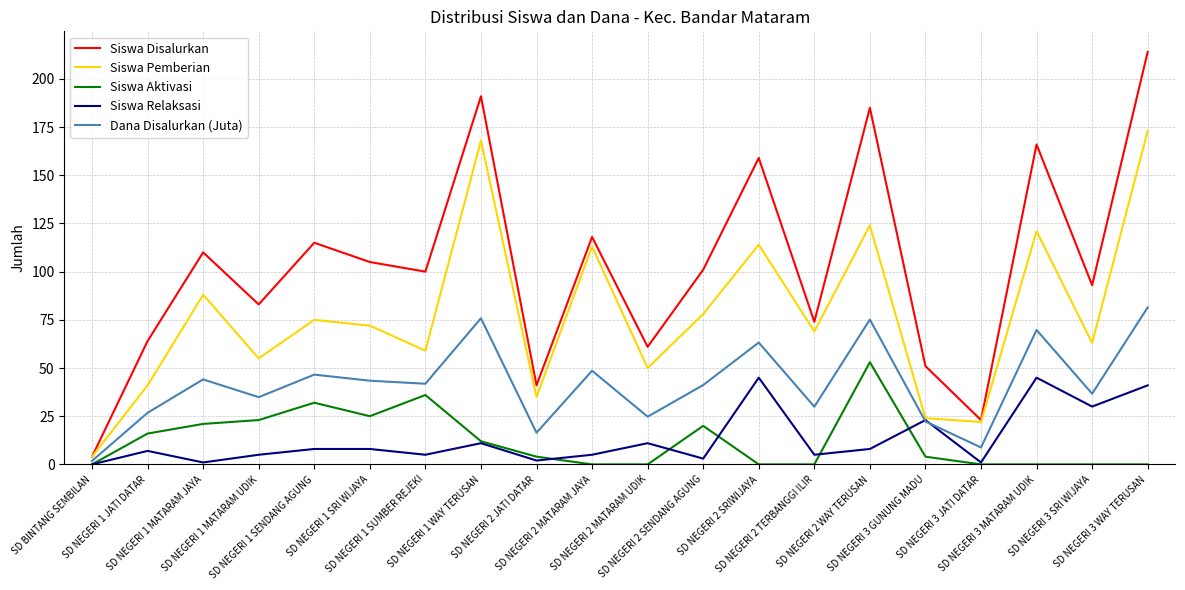

What are all the series names shown in the legend?

Siswa Disalurkan, Siswa Pemberian, Siswa Aktivasi, Siswa Relaksasi, Dana Disalurkan (Juta)